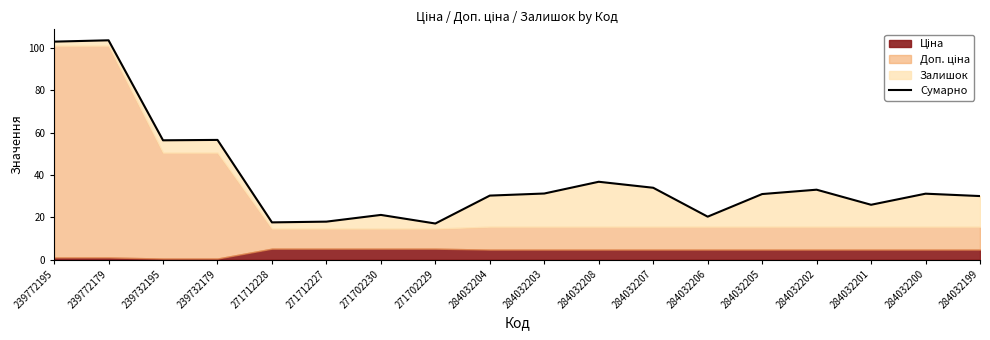

What is the maximum value shown in the chart?

103.5